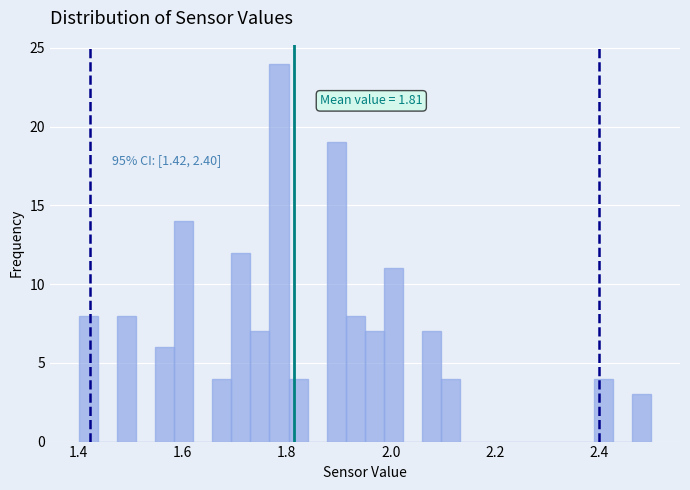

Read against the x-axis, roughly where is the centre of the tallest bar?

1.78